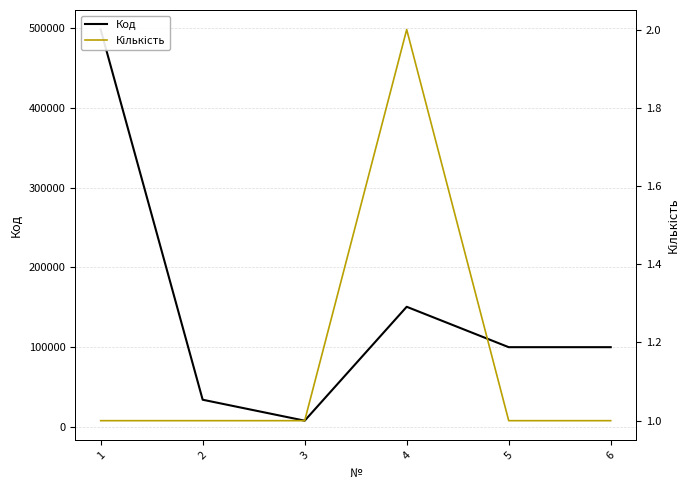

What is the smallest value displayed?

1